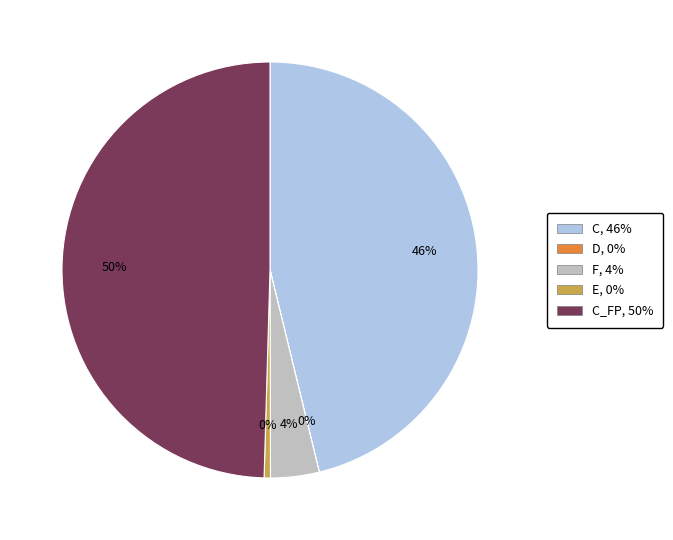

To the nearest percent, what is the difference between the largest and smallest slice percentages?

50%